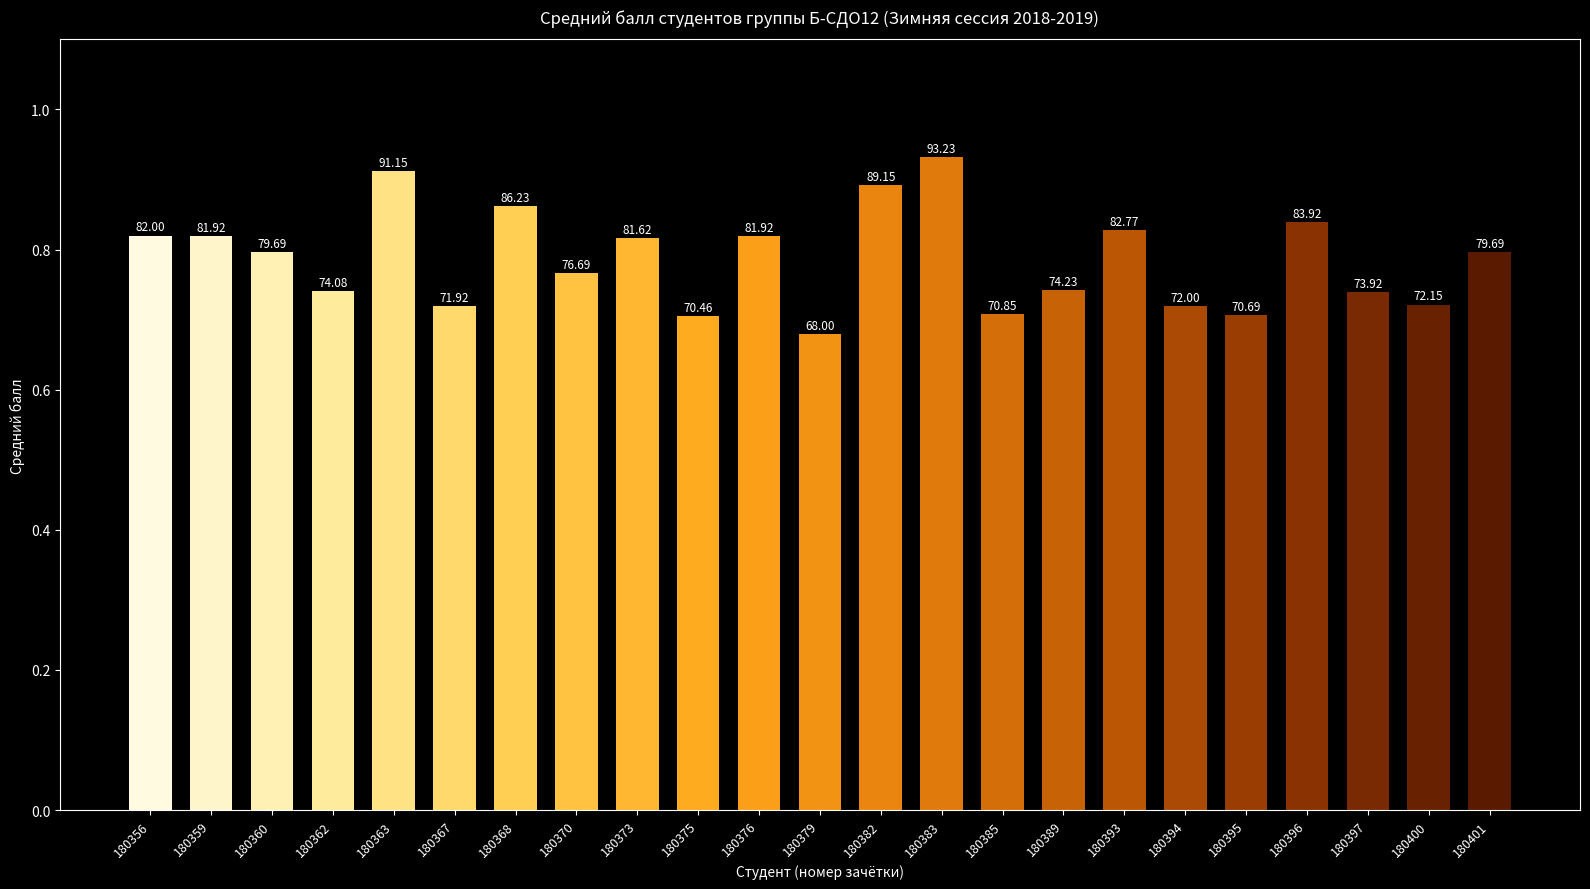

What is the change in value from 180375 to 180394?

+1.5